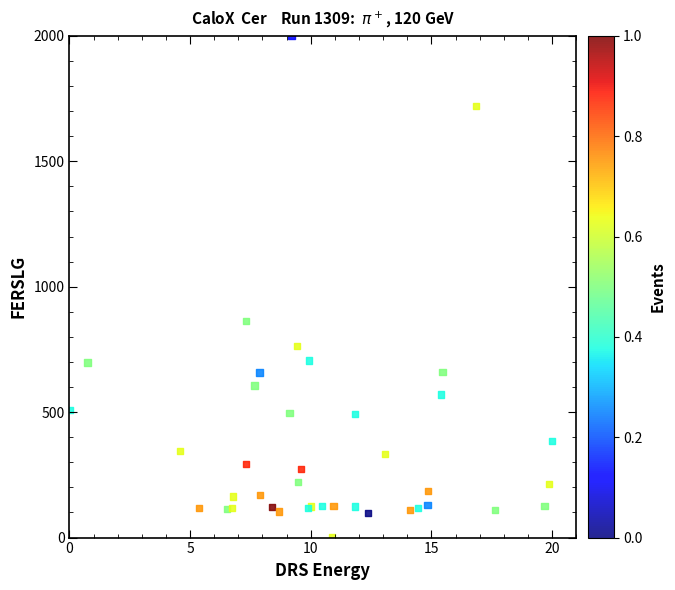

What Y value in the scatter plot is closest to 1000?

861.9